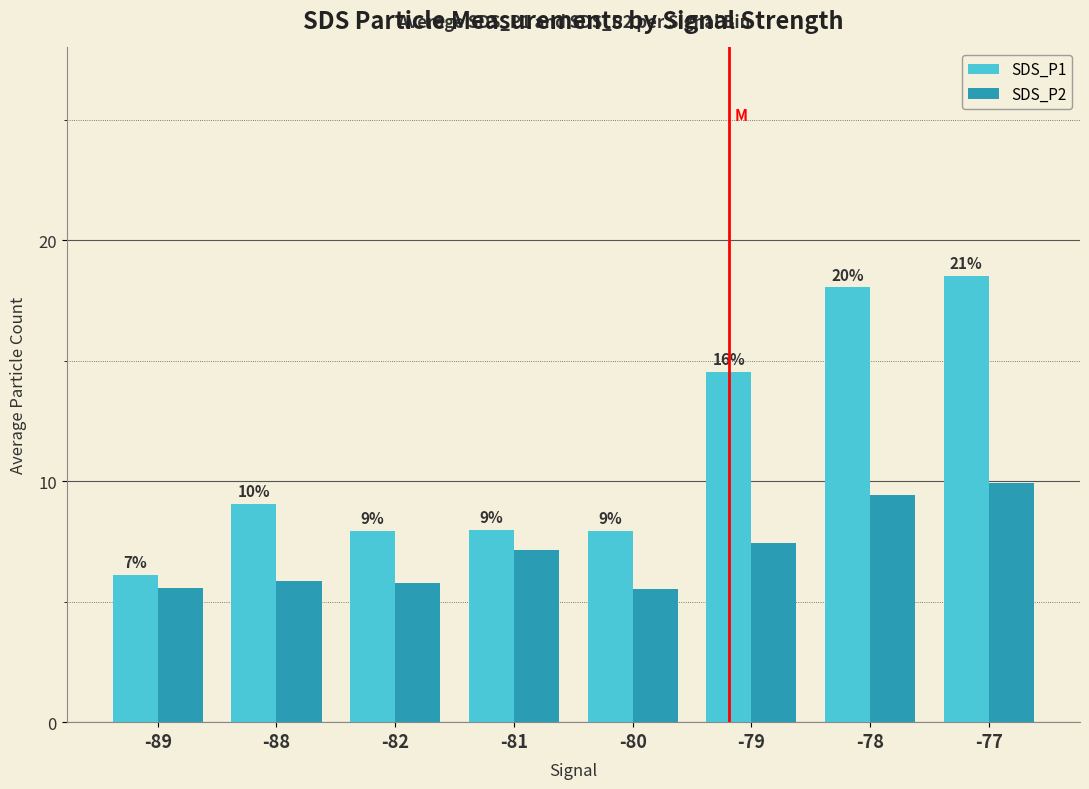

List the series in order of their overall mean, lowest first.

SDS_P2, SDS_P1